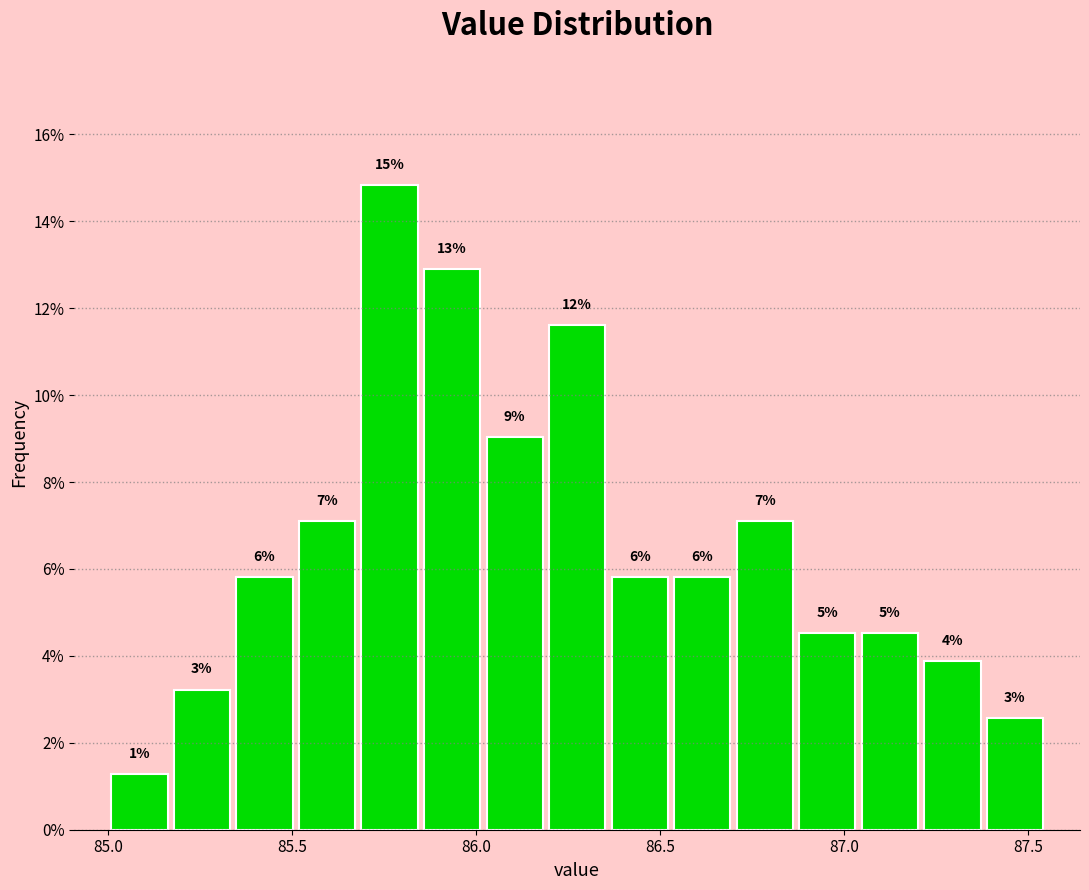

Read against the x-axis, roughly where is the centre of the tallest bar?

85.75